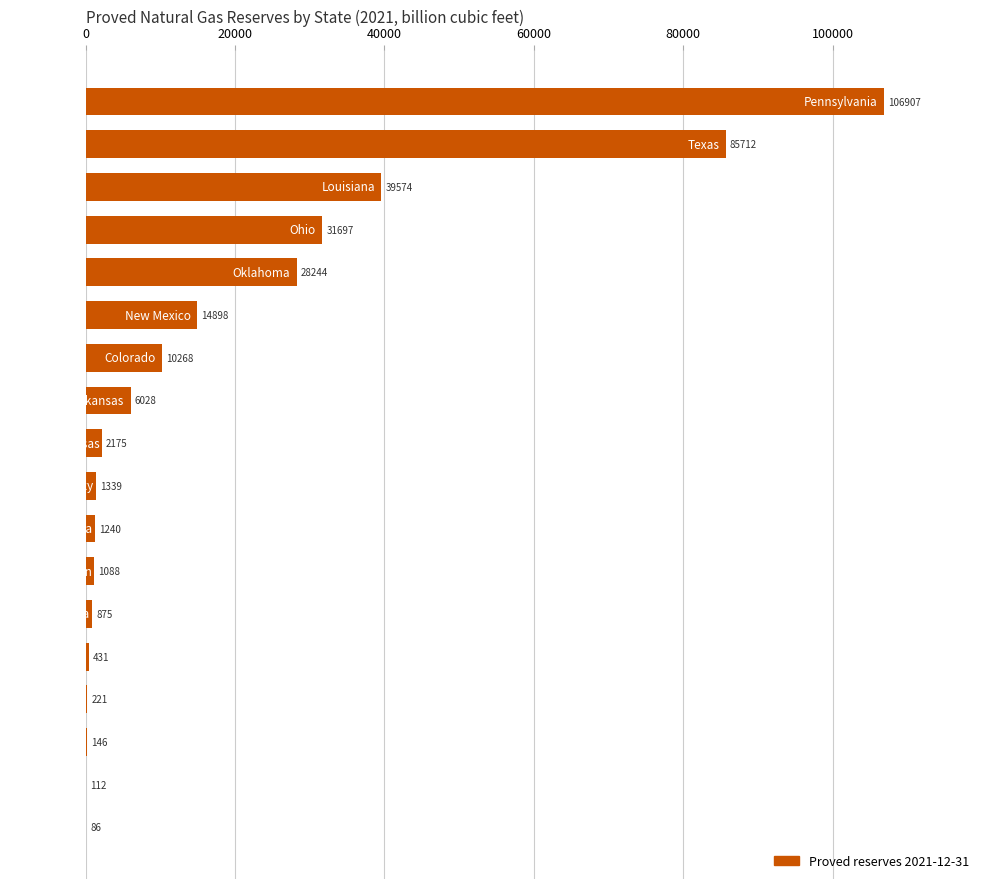

What is the sum of all values?

331041